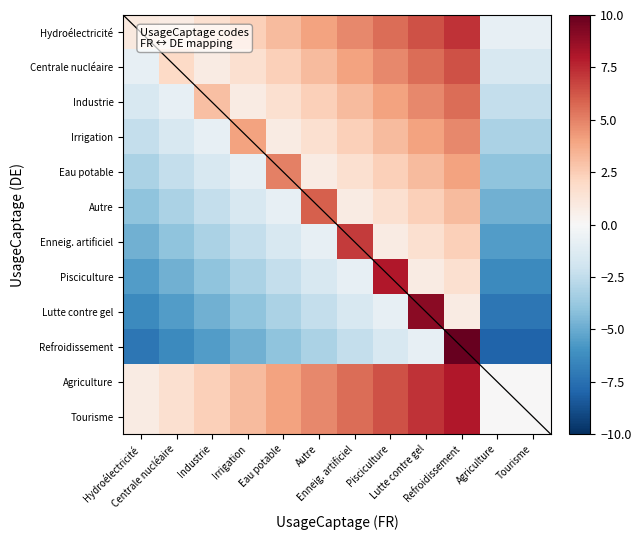

Reading left to right, what are all the values shown in this chart?

Hydroélectricité: Hydroélectricité=1.0	Centrale nucléaire=0.8	Industrie=1.6	Irrigation=2.4	Eau potable=3.2	Autre=4.0	Enneig. artificiel=4.8	Pisciculture=5.6	Lutte contre gel=6.4	Refroidissement=7.2	Agriculture=-0.8	Tourisme=-0.8
Centrale nucléaire: Hydroélectricité=-0.8	Centrale nucléaire=2.0	Industrie=0.8	Irrigation=1.6	Eau potable=2.4	Autre=3.2	Enneig. artificiel=4.0	Pisciculture=4.8	Lutte contre gel=5.6	Refroidissement=6.4	Agriculture=-1.6	Tourisme=-1.6
Industrie: Hydroélectricité=-1.6	Centrale nucléaire=-0.8	Industrie=3.0	Irrigation=0.8	Eau potable=1.6	Autre=2.4	Enneig. artificiel=3.2	Pisciculture=4.0	Lutte contre gel=4.8	Refroidissement=5.6	Agriculture=-2.4	Tourisme=-2.4
Irrigation: Hydroélectricité=-2.4	Centrale nucléaire=-1.6	Industrie=-0.8	Irrigation=4.0	Eau potable=0.8	Autre=1.6	Enneig. artificiel=2.4	Pisciculture=3.2	Lutte contre gel=4.0	Refroidissement=4.8	Agriculture=-3.2	Tourisme=-3.2
Eau potable: Hydroélectricité=-3.2	Centrale nucléaire=-2.4	Industrie=-1.6	Irrigation=-0.8	Eau potable=5.0	Autre=0.8	Enneig. artificiel=1.6	Pisciculture=2.4	Lutte contre gel=3.2	Refroidissement=4.0	Agriculture=-4.0	Tourisme=-4.0
Autre: Hydroélectricité=-4.0	Centrale nucléaire=-3.2	Industrie=-2.4	Irrigation=-1.6	Eau potable=-0.8	Autre=6.0	Enneig. artificiel=0.8	Pisciculture=1.6	Lutte contre gel=2.4	Refroidissement=3.2	Agriculture=-4.8	Tourisme=-4.8
Enneig. artificiel: Hydroélectricité=-4.8	Centrale nucléaire=-4.0	Industrie=-3.2	Irrigation=-2.4	Eau potable=-1.6	Autre=-0.8	Enneig. artificiel=7.0	Pisciculture=0.8	Lutte contre gel=1.6	Refroidissement=2.4	Agriculture=-5.6	Tourisme=-5.6
Pisciculture: Hydroélectricité=-5.6	Centrale nucléaire=-4.8	Industrie=-4.0	Irrigation=-3.2	Eau potable=-2.4	Autre=-1.6	Enneig. artificiel=-0.8	Pisciculture=8.0	Lutte contre gel=0.8	Refroidissement=1.6	Agriculture=-6.4	Tourisme=-6.4
Lutte contre gel: Hydroélectricité=-6.4	Centrale nucléaire=-5.6	Industrie=-4.8	Irrigation=-4.0	Eau potable=-3.2	Autre=-2.4	Enneig. artificiel=-1.6	Pisciculture=-0.8	Lutte contre gel=9.0	Refroidissement=0.8	Agriculture=-7.2	Tourisme=-7.2
Refroidissement: Hydroélectricité=-7.2	Centrale nucléaire=-6.4	Industrie=-5.6	Irrigation=-4.8	Eau potable=-4.0	Autre=-3.2	Enneig. artificiel=-2.4	Pisciculture=-1.6	Lutte contre gel=-0.8	Refroidissement=10.0	Agriculture=-8.0	Tourisme=-8.0
Agriculture: Hydroélectricité=0.8	Centrale nucléaire=1.6	Industrie=2.4	Irrigation=3.2	Eau potable=4.0	Autre=4.8	Enneig. artificiel=5.6	Pisciculture=6.4	Lutte contre gel=7.2	Refroidissement=8.0	Agriculture=0.0	Tourisme=0.0
Tourisme: Hydroélectricité=0.8	Centrale nucléaire=1.6	Industrie=2.4	Irrigation=3.2	Eau potable=4.0	Autre=4.8	Enneig. artificiel=5.6	Pisciculture=6.4	Lutte contre gel=7.2	Refroidissement=8.0	Agriculture=0.0	Tourisme=0.0